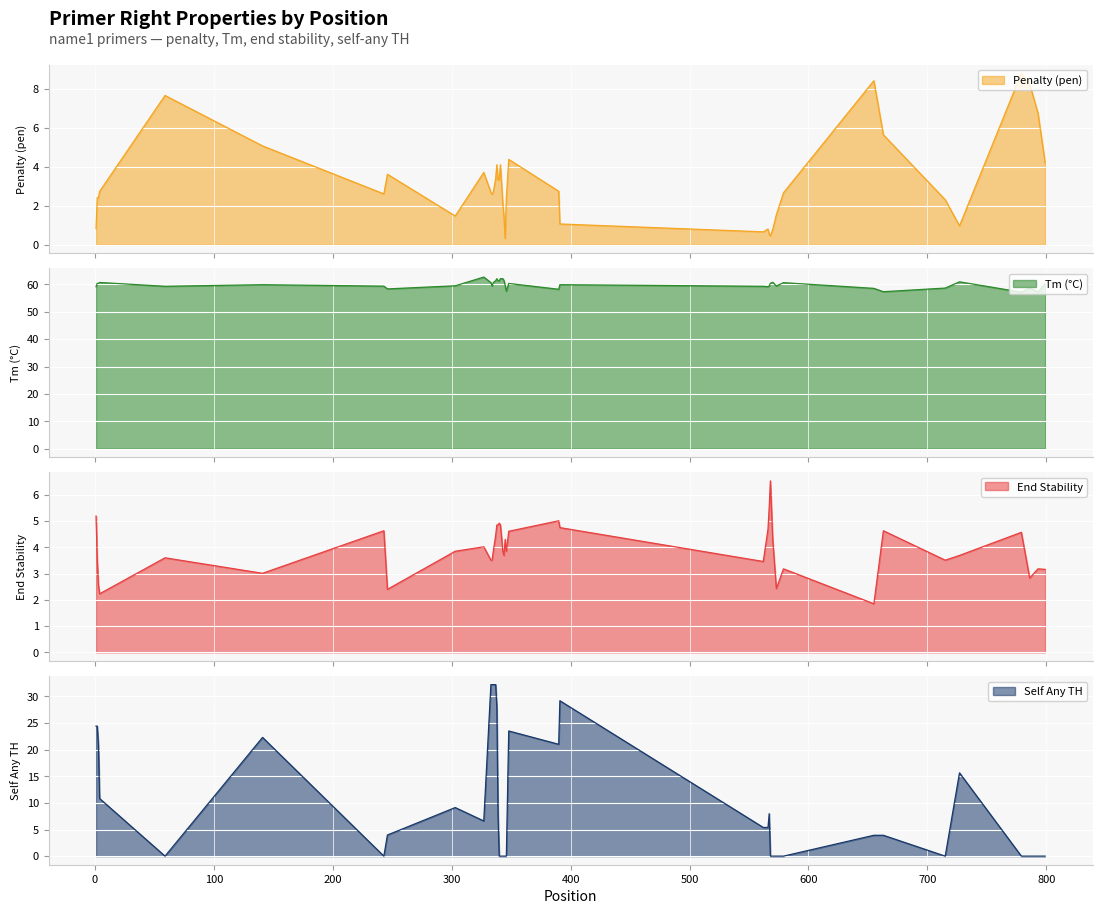

At which category does Tm (°C) reach its first local valley?

59